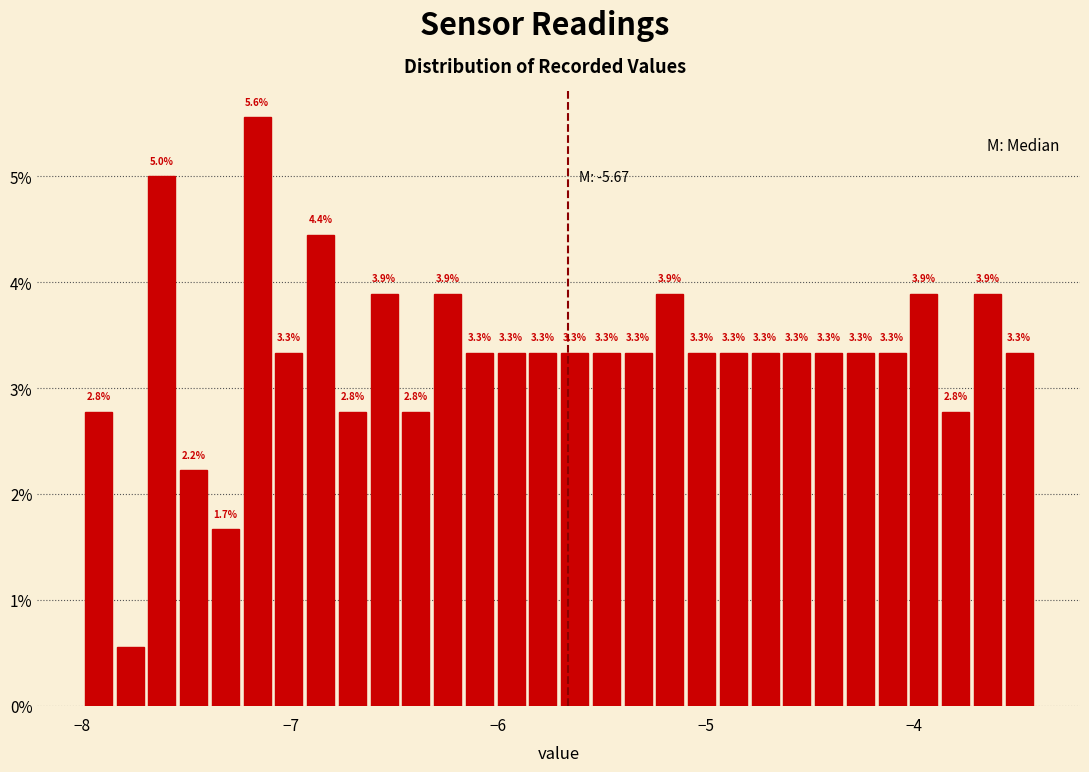

Around what value on the x-axis is the tallest bar? Give the approximate position of its centre, as read against the axis.

-7.2